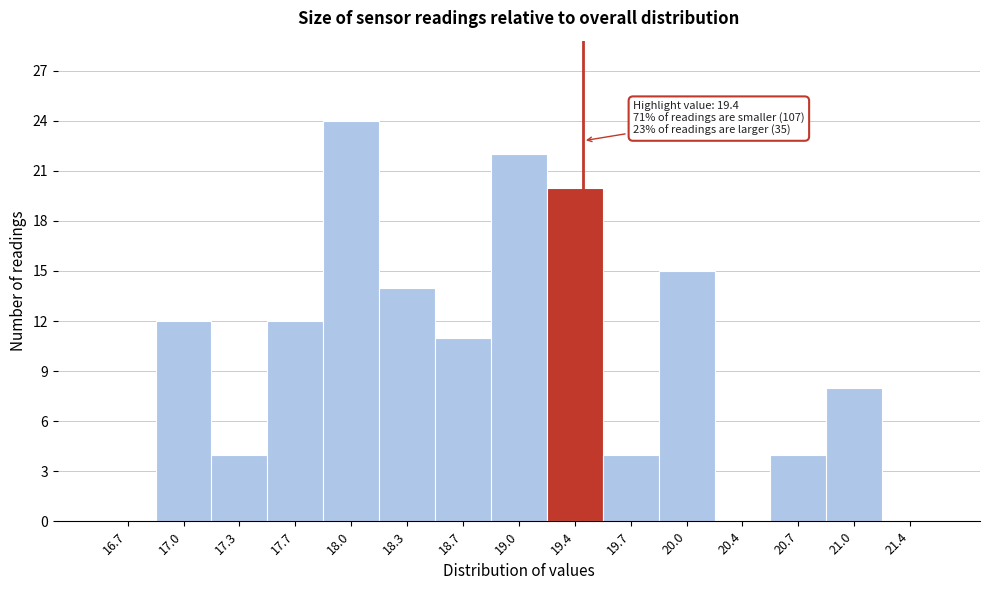

Which range on the x-axis has the tallest bar?

17.85 to 18.20